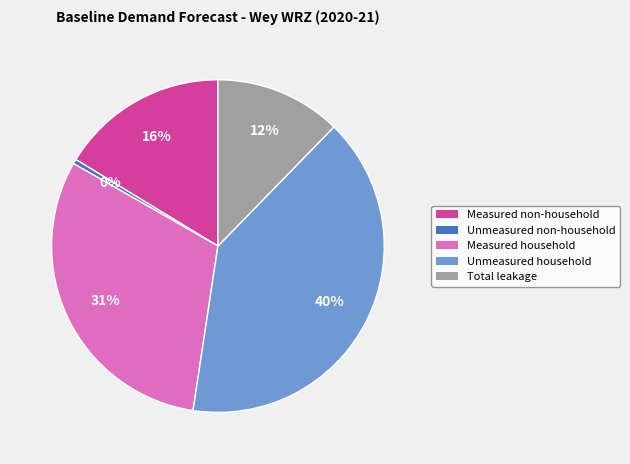

Is the sum of Measured non-household and Measured household greater than half?

No